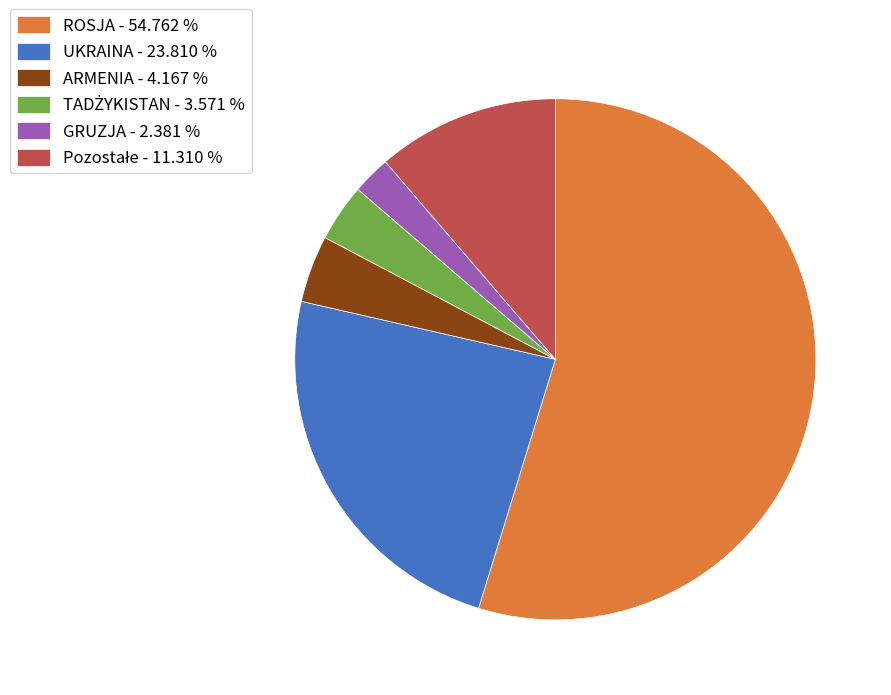

Between ARMENIA and ROSJA, which is larger?

ROSJA